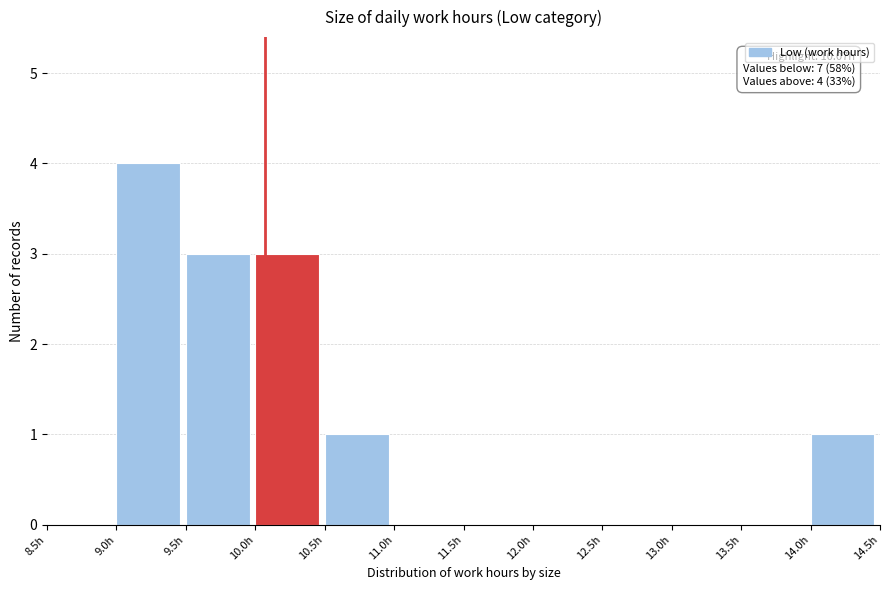

Over which range of the x-axis is the bar tallest?

9.0 to 9.5